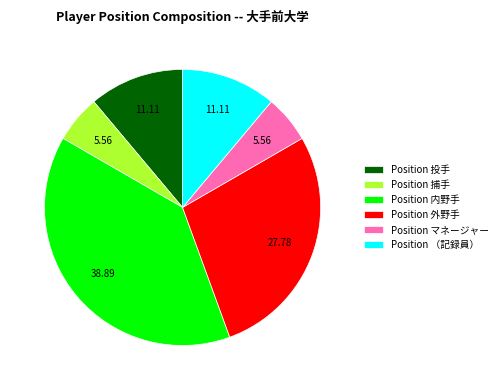

Do Position マネージャー and Position 内野手 together represent more than half of the pie?

No